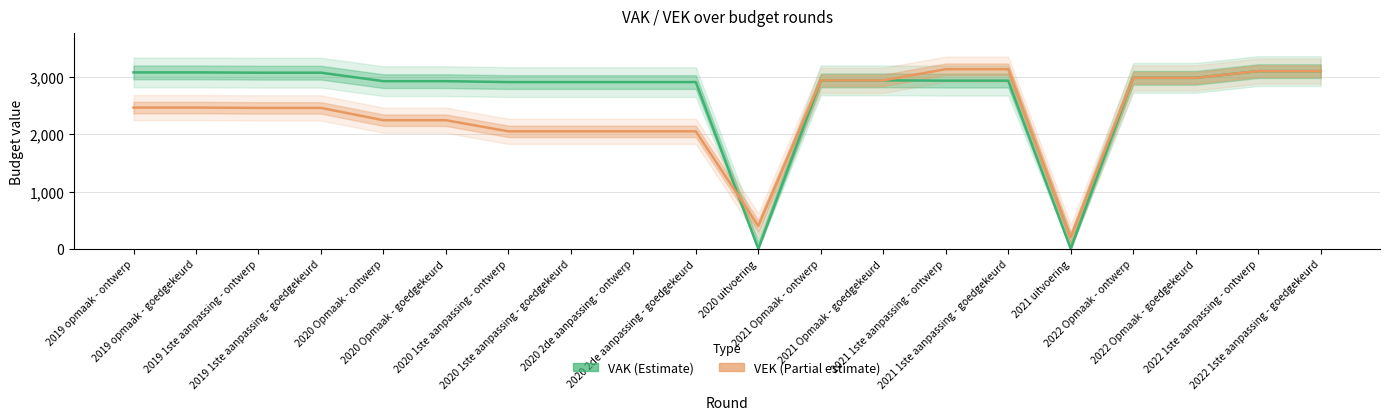

What is the label of the 3rd point from the right?

2022 Opmaak - goedgekeurd